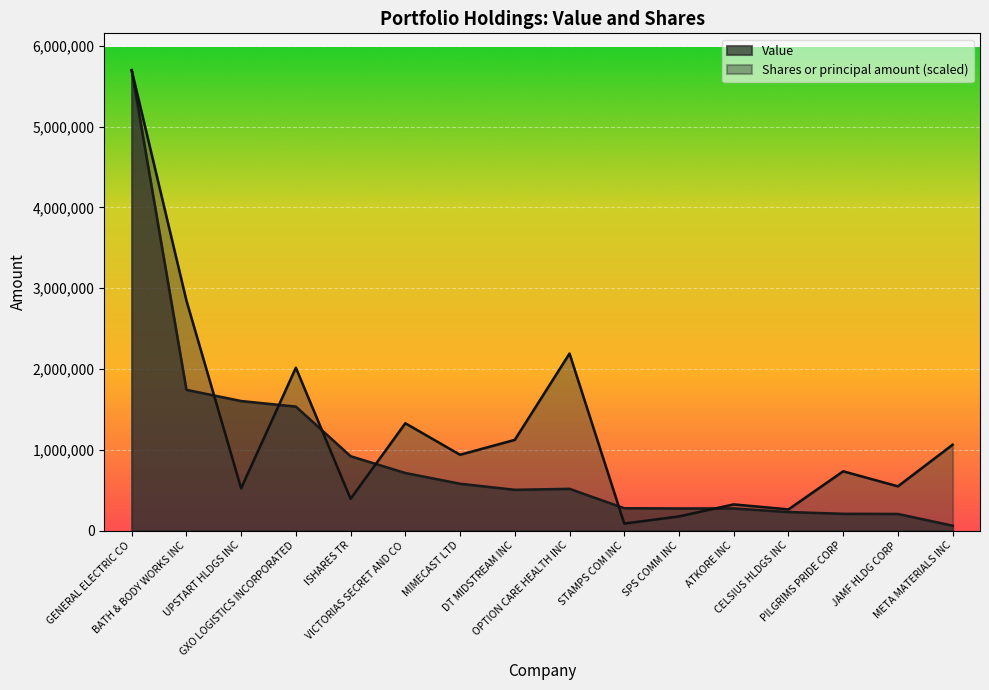

What is the greatest value displayed?

5699000.0